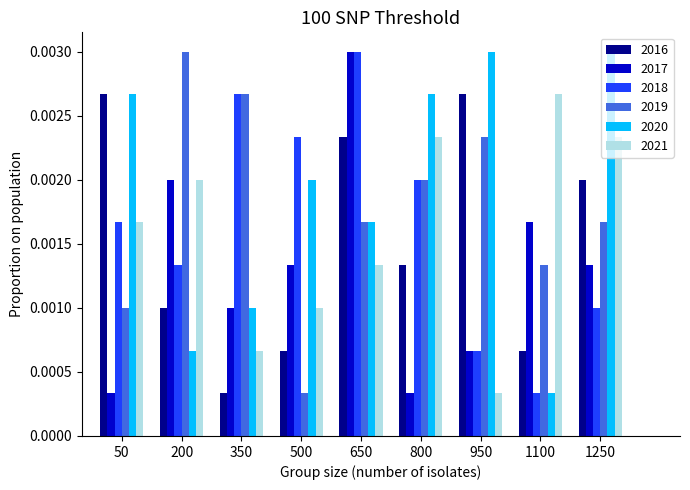

How many groups of bars are there?

9